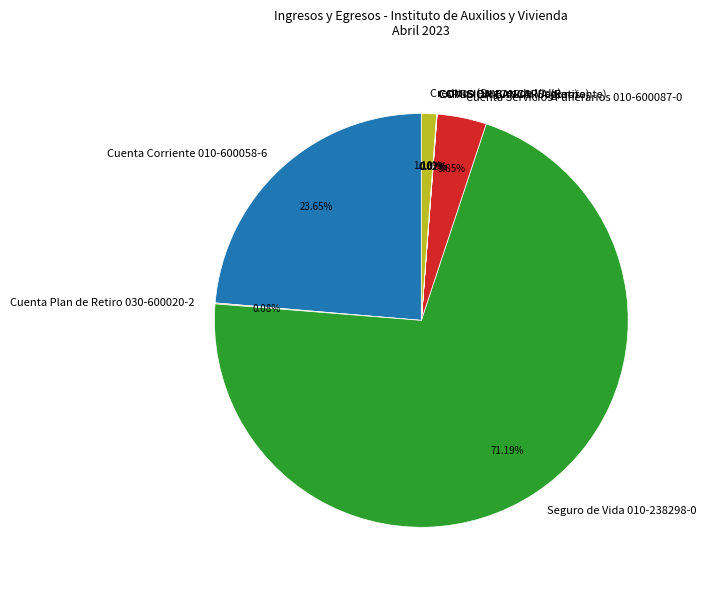

Does Seguro de Vida 010-238298-0 represent more than half of the total?

Yes